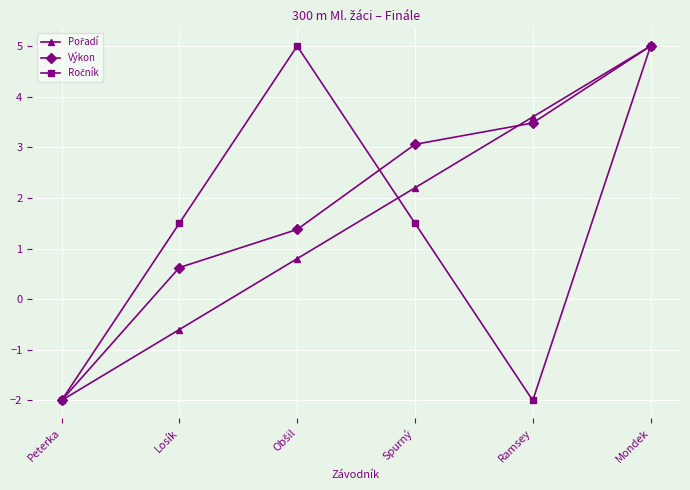

How many values in the Výkon series exceed 3?

3